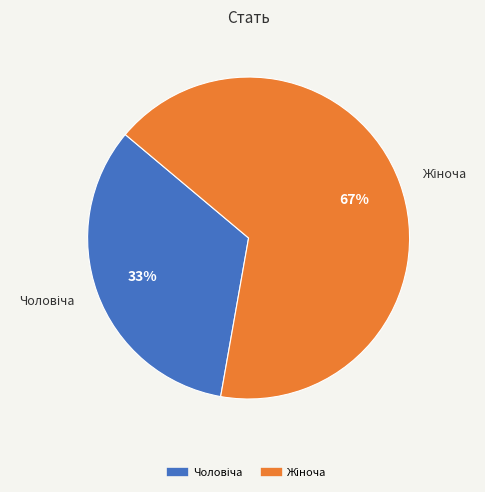

Does any single category account for the majority?

Yes